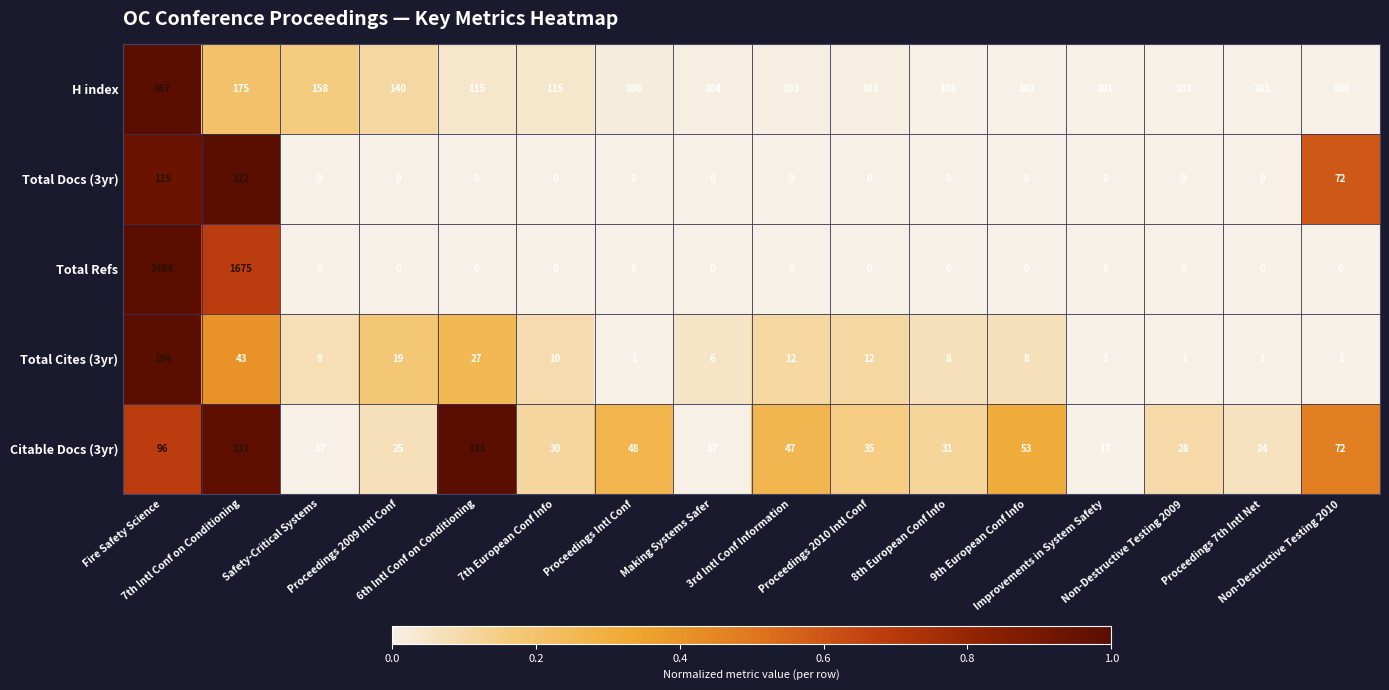

What is the minimum value for Citable Docs (3yr)?

17